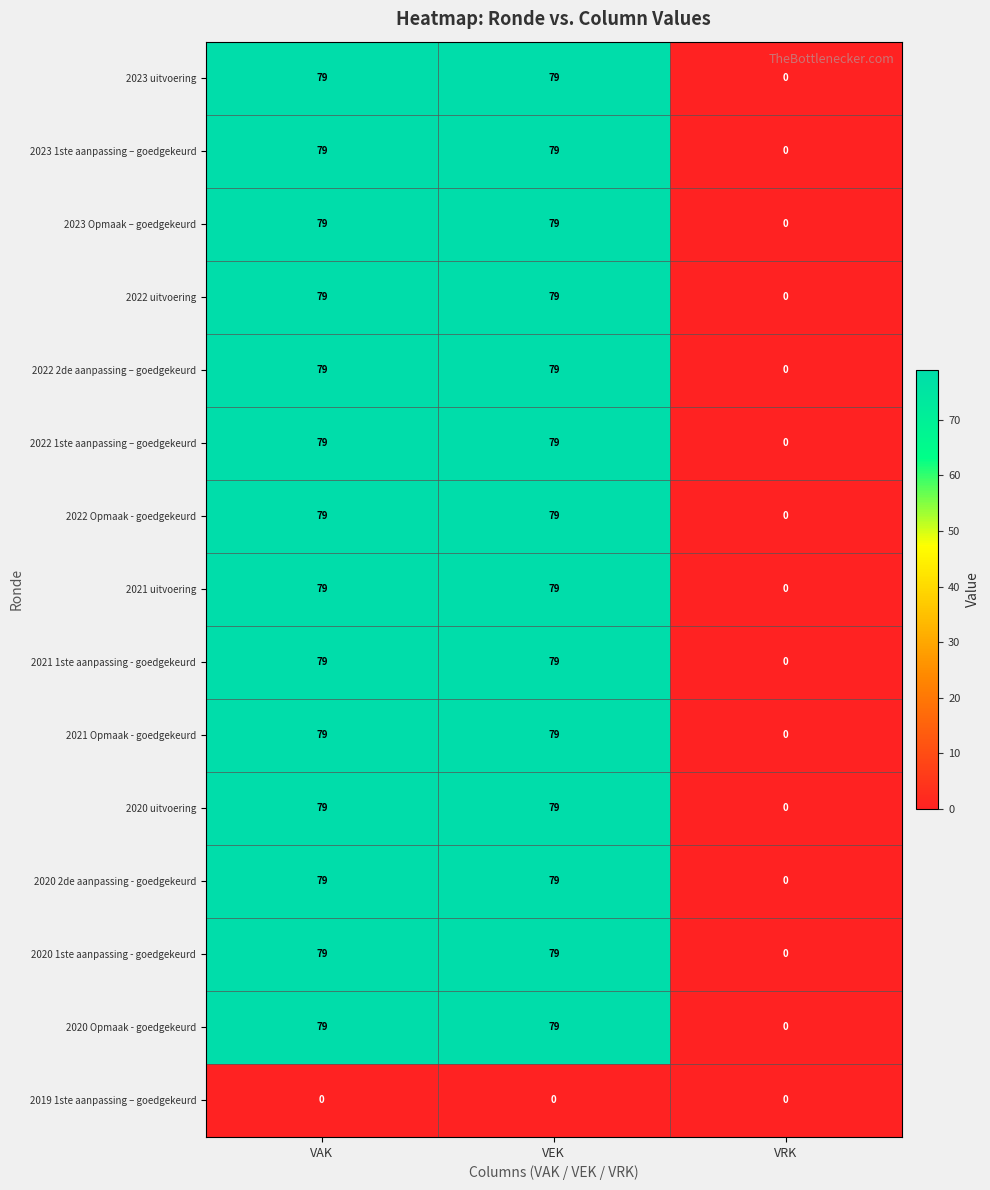

What is the greatest value displayed?

79